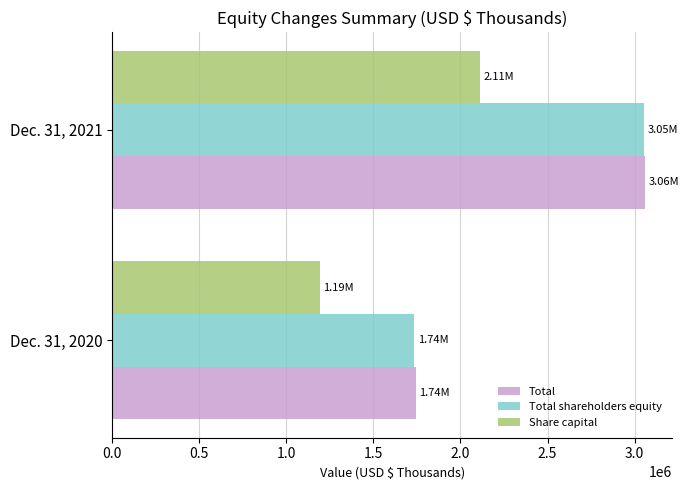

Rank the categories by Total value from lowest to highest.

Dec. 31, 2020, Dec. 31, 2021